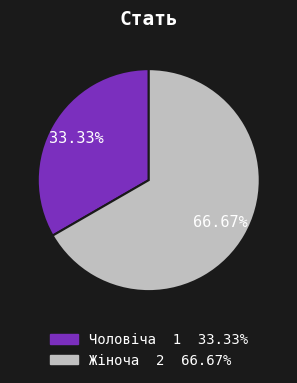

Which slice is the smallest?

Чоловіча